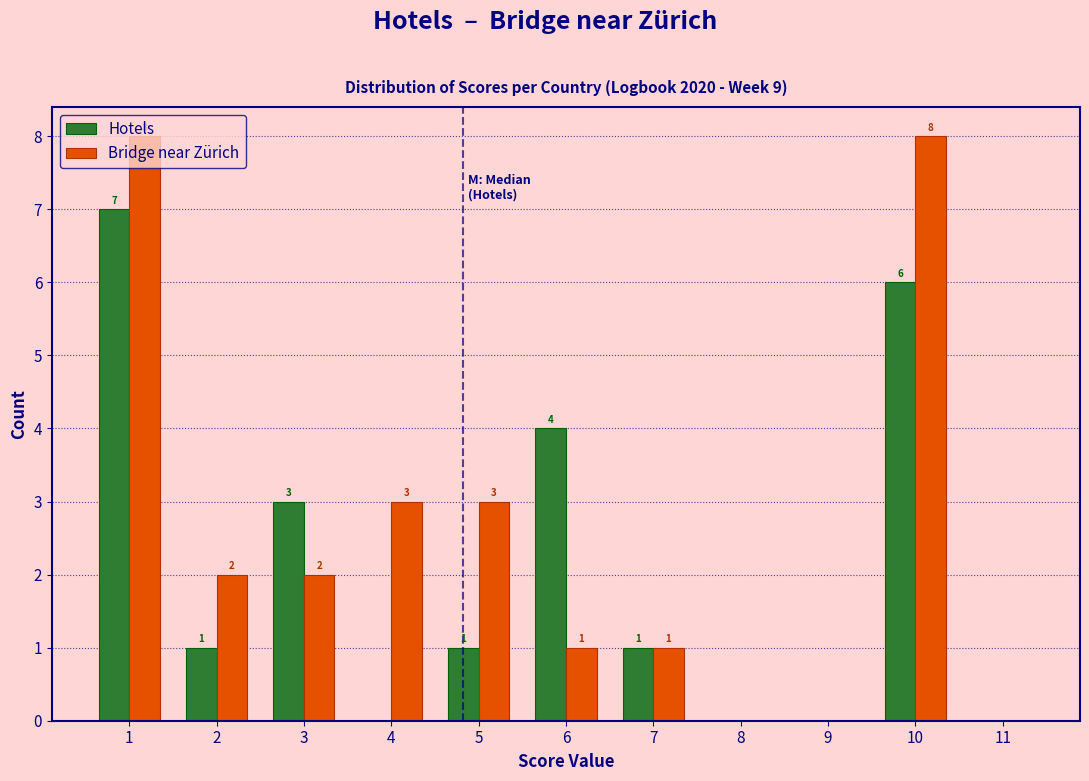

In the Hotels series, which range on the x-axis has the tallest bar?

0.5 to 1.5